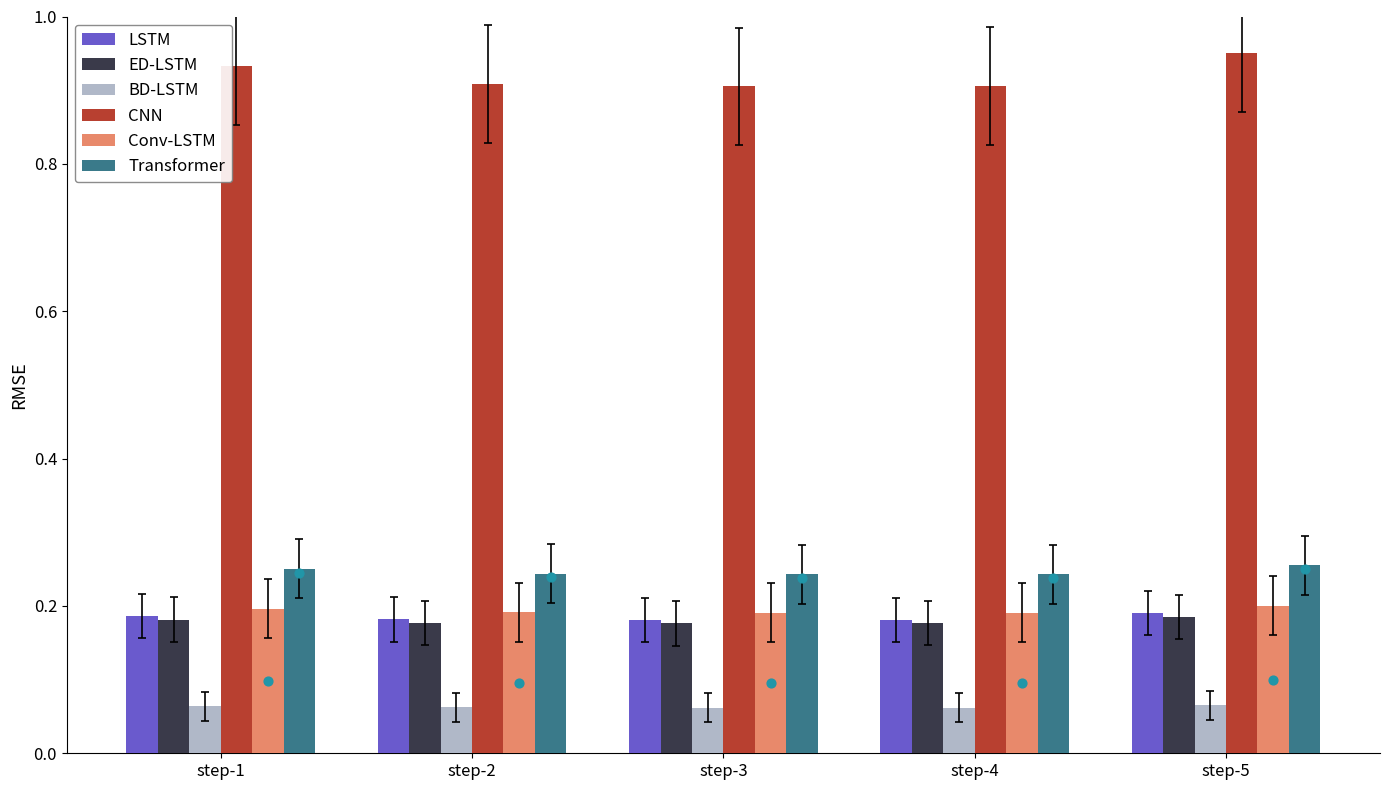

At how many categories does at least one series exceed 0?

5